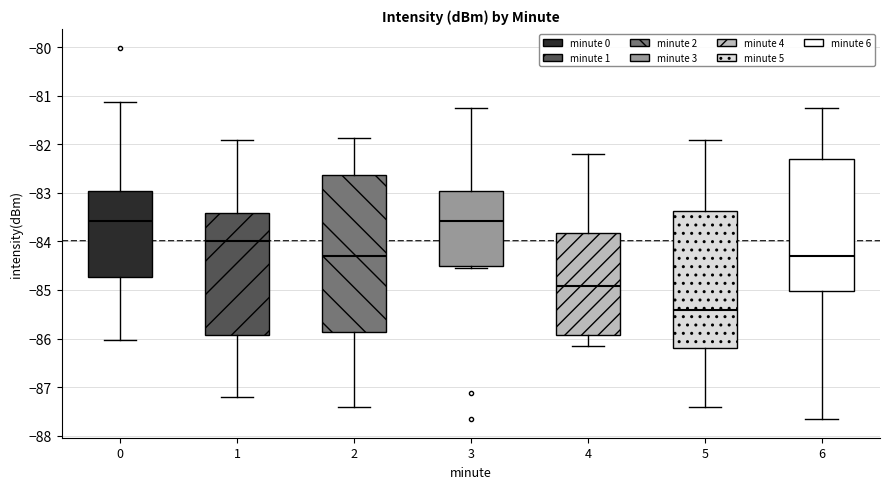

Which box's median line is the lowest?

5